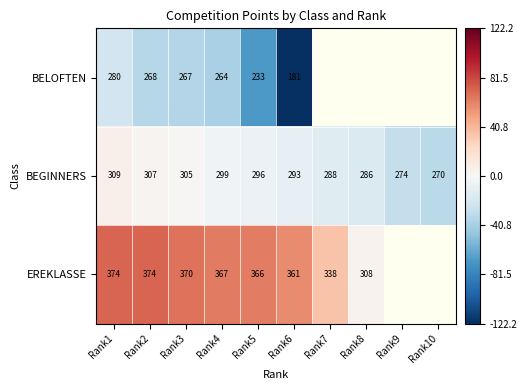

How many data points does each series have?

10